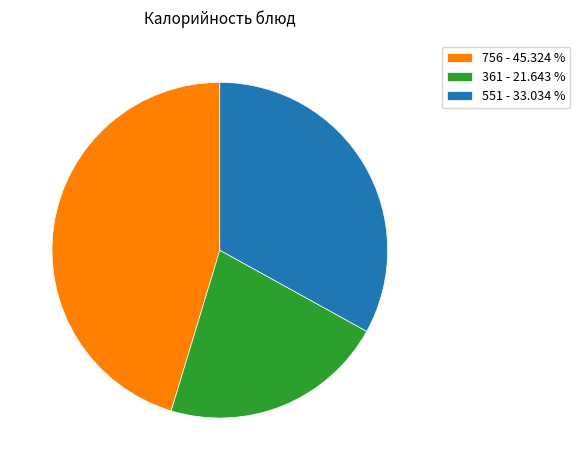

What is the largest slice in the pie chart?

756 - 45.324 %